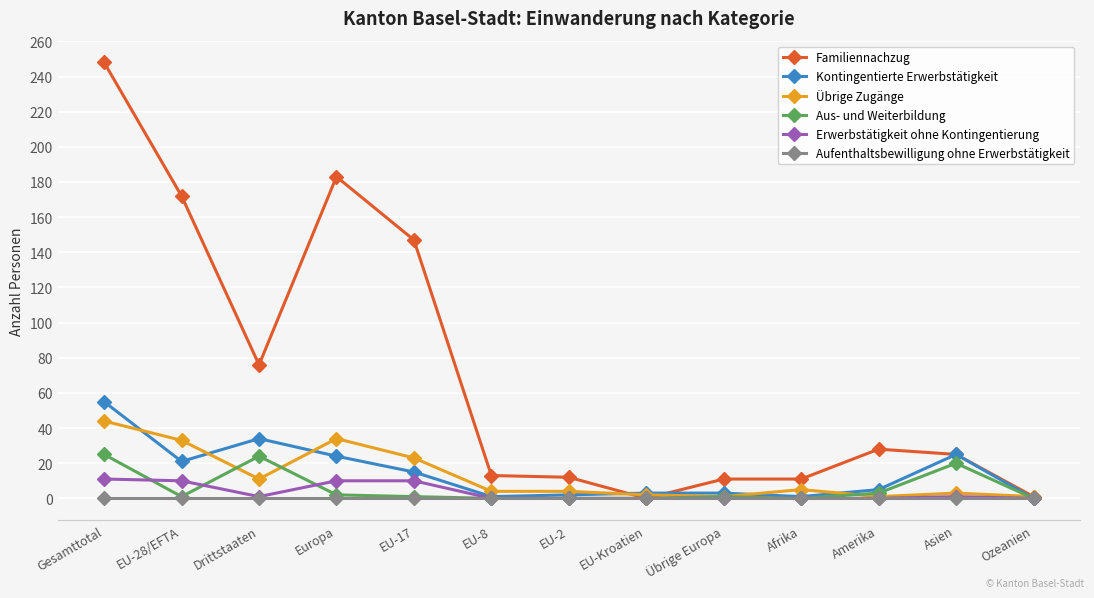

What position from the right is EU-2?

7